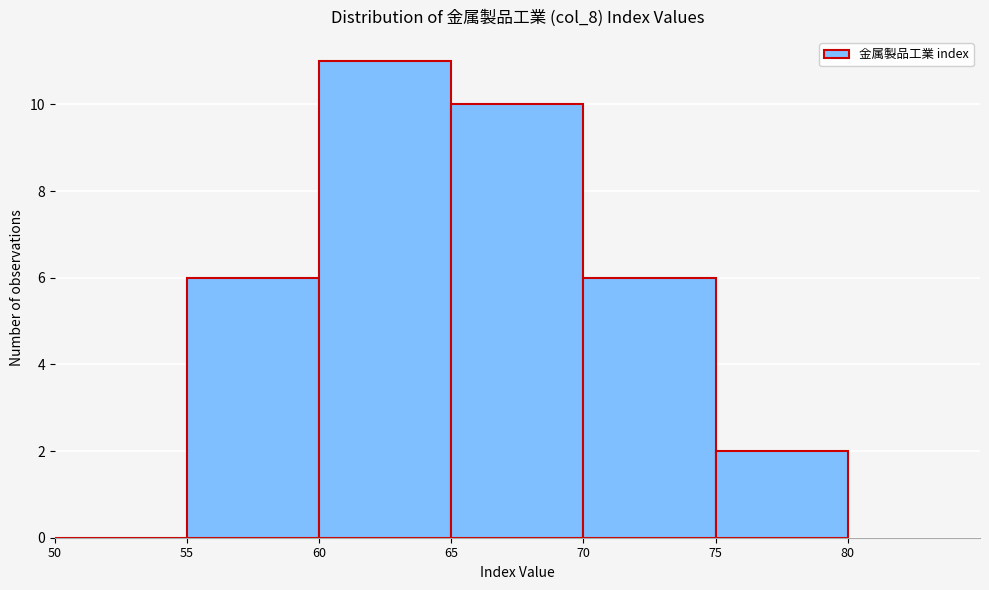

Reading left to right, list every bar in this chart as the range it spans on the x-axis followed by its height. The values are not printed on the chart, so give them approximately, as read against the axis.

50 to 55: 0
55 to 60: 6
60 to 65: 11
65 to 70: 10
70 to 75: 6
75 to 80: 2